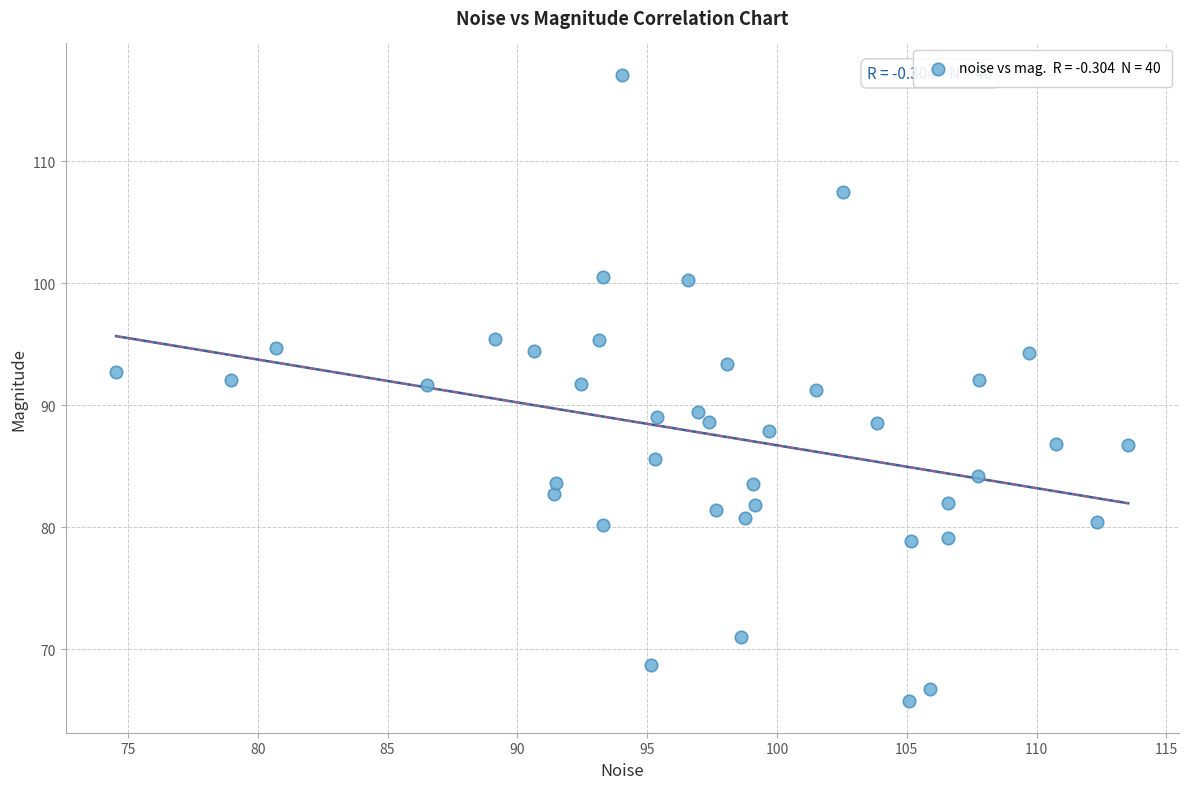

What is the range of Y values (max minus min)?

51.3